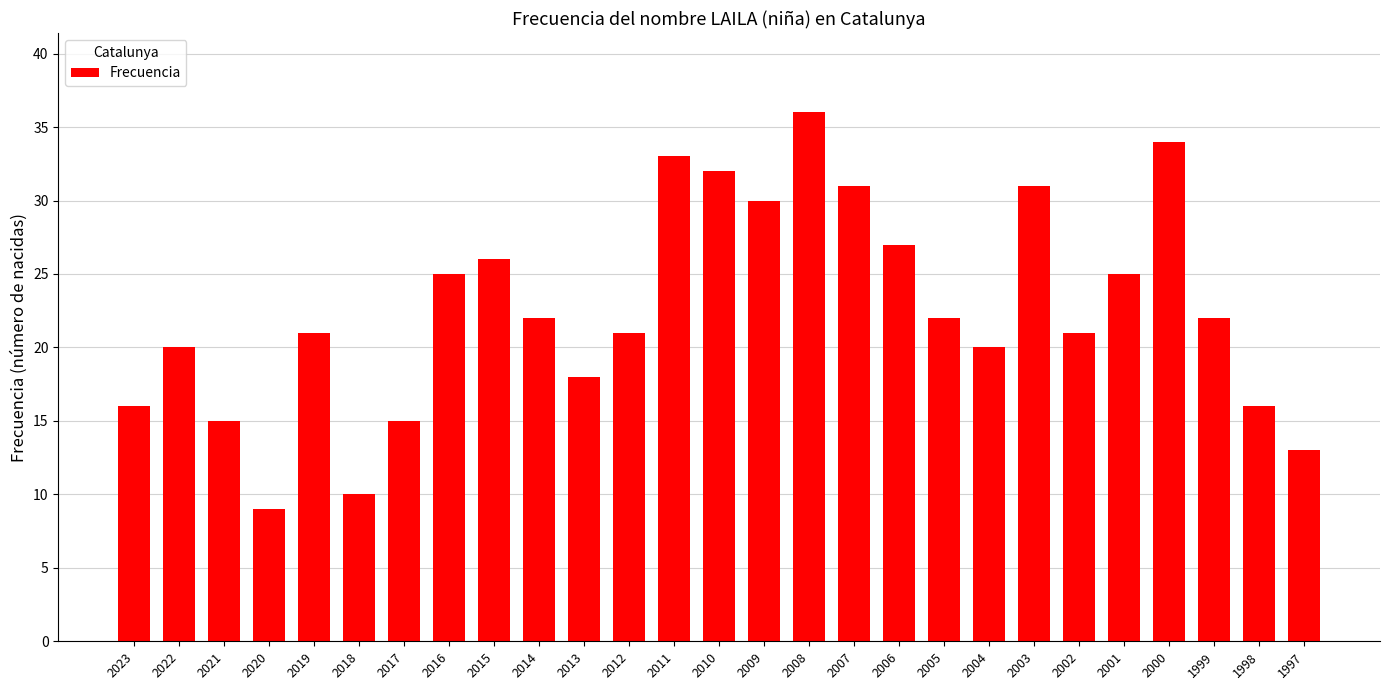

What is the value of the 13th bar from the left?

33